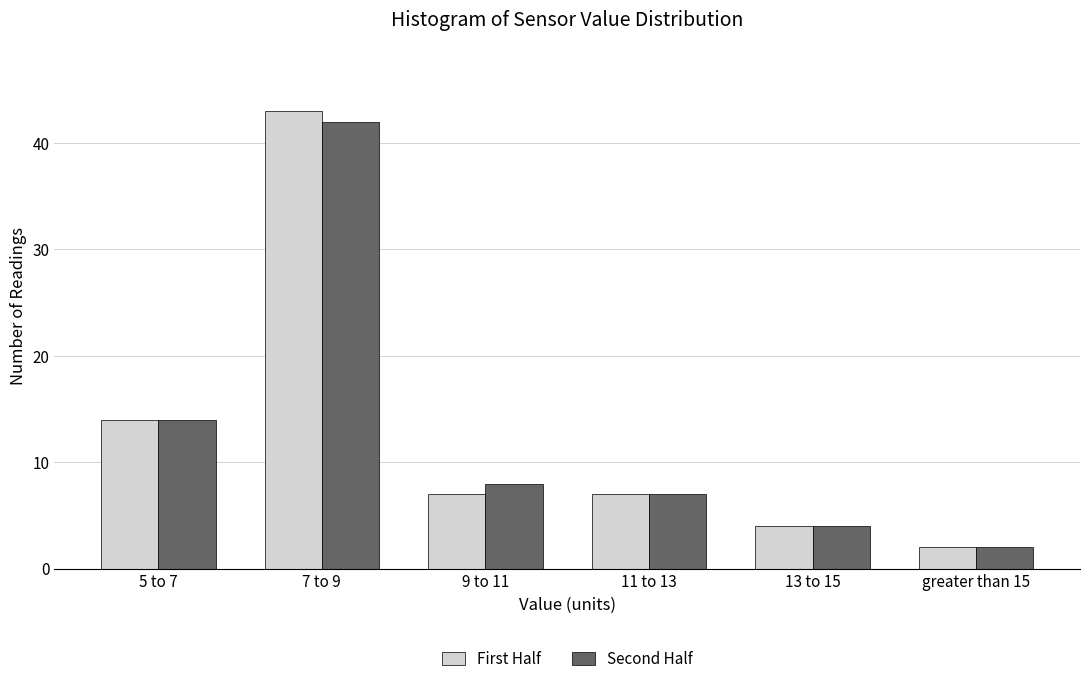

Reading right to left, extract all data points from this chart.

First Half: 2	4	7	7	43	14
Second Half: 2	4	7	8	42	14